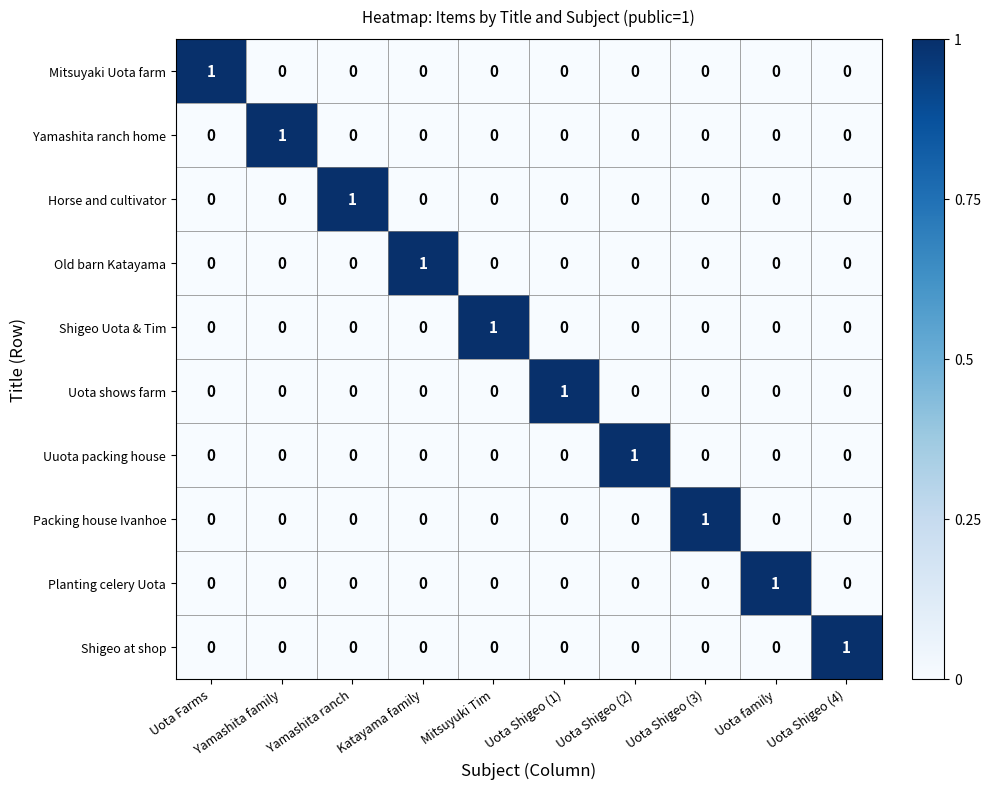

What is the difference between the highest and lowest values at Yamashita family?

1